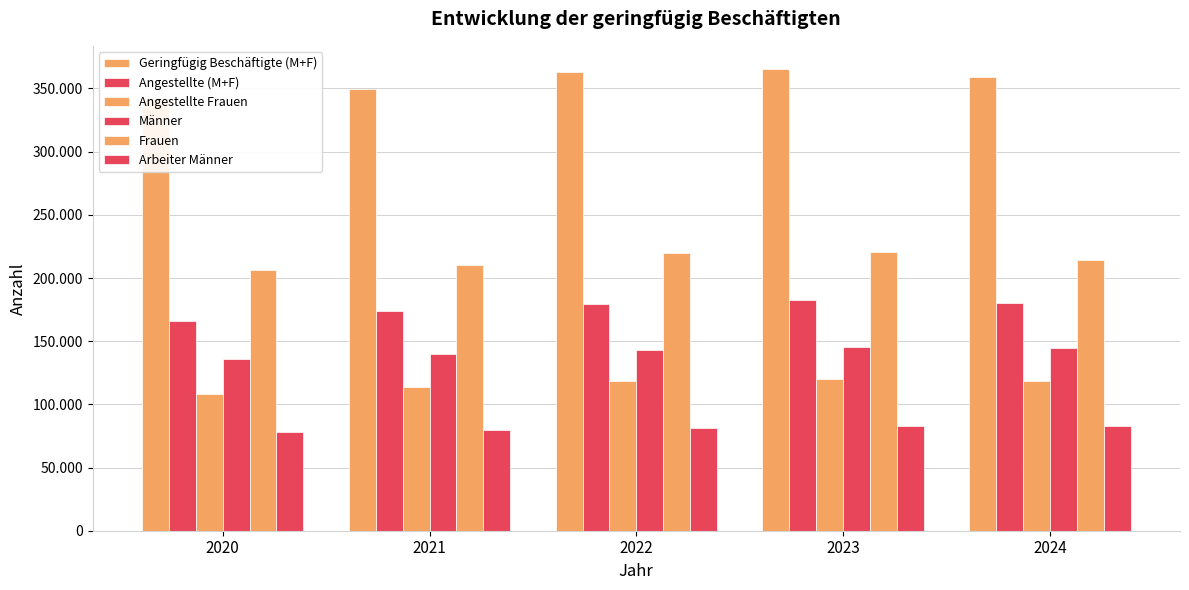

Rank the series at 2020 from lowest to highest value.

Arbeiter Männer, Angestellte Frauen, Männer, Angestellte (M+F), Frauen, Geringfügig Beschäftigte (M+F)